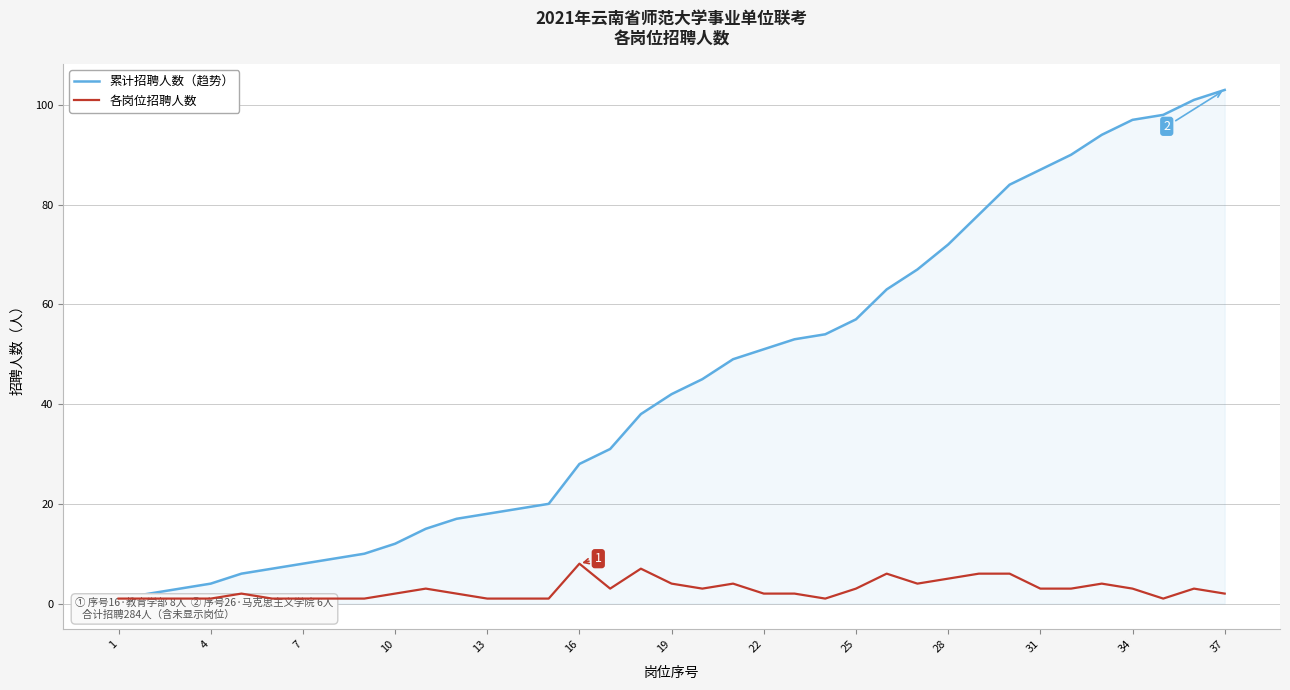

Read the 累计招聘人数（趋势） value at 32, to the nearest 50.

100